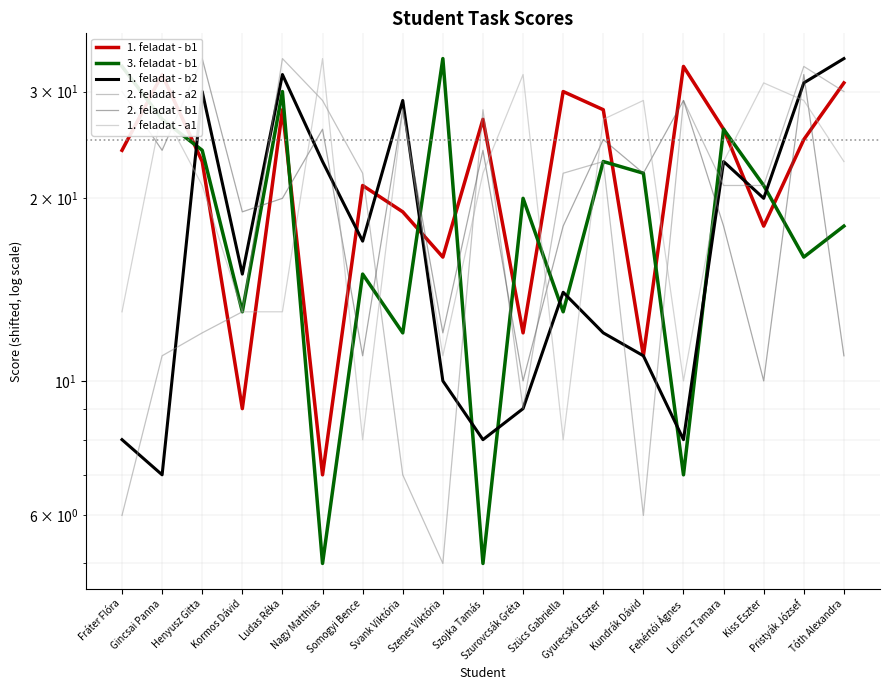

Reading left to right, what are all the values shown in this chart?

1. feladat - b1: Fráter Flóra=24	Gincsai Panna=32	Henyusz Gitta=23	Kormos Dávid=9	Ludas Réka=28	Nagy Matthias=7	Somogyi Bence=21	Svank Viktória=19	Szenes Viktória=16	Szojka Tamás=27	Szurovcsák Gréta=12	Szücs Gabriella=30	Gyurecskó Eszter=28	Kundrák Dávid=11	Fehértói Ágnes=33	Lőrincz Tamara=26	Kiss Eszter=18	Pristyák József=25	Tóth Alexandra=31
3. feladat - b1: Fráter Flóra=33	Gincsai Panna=27	Henyusz Gitta=24	Kormos Dávid=13	Ludas Réka=30	Nagy Matthias=5	Somogyi Bence=15	Svank Viktória=12	Szenes Viktória=34	Szojka Tamás=5	Szurovcsák Gréta=20	Szücs Gabriella=13	Gyurecskó Eszter=23	Kundrák Dávid=22	Fehértói Ágnes=7	Lőrincz Tamara=26	Kiss Eszter=21	Pristyák József=16	Tóth Alexandra=18
1. feladat - b2: Fráter Flóra=8	Gincsai Panna=7	Henyusz Gitta=30	Kormos Dávid=15	Ludas Réka=32	Nagy Matthias=23	Somogyi Bence=17	Svank Viktória=29	Szenes Viktória=10	Szojka Tamás=8	Szurovcsák Gréta=9	Szücs Gabriella=14	Gyurecskó Eszter=12	Kundrák Dávid=11	Fehértói Ágnes=8	Lőrincz Tamara=23	Kiss Eszter=20	Pristyák József=31	Tóth Alexandra=34
2. feladat - a2: Fráter Flóra=6	Gincsai Panna=11	Henyusz Gitta=12	Kormos Dávid=13	Ludas Réka=34	Nagy Matthias=29	Somogyi Bence=22	Svank Viktória=7	Szenes Viktória=5	Szojka Tamás=28	Szurovcsák Gréta=9	Szücs Gabriella=22	Gyurecskó Eszter=23	Kundrák Dávid=6	Fehértói Ágnes=29	Lőrincz Tamara=21	Kiss Eszter=21	Pristyák József=33	Tóth Alexandra=30
2. feladat - b1: Fráter Flóra=30	Gincsai Panna=24	Henyusz Gitta=34	Kormos Dávid=19	Ludas Réka=20	Nagy Matthias=26	Somogyi Bence=11	Svank Viktória=28	Szenes Viktória=12	Szojka Tamás=24	Szurovcsák Gréta=10	Szücs Gabriella=18	Gyurecskó Eszter=25	Kundrák Dávid=22	Fehértói Ágnes=29	Lőrincz Tamara=18	Kiss Eszter=10	Pristyák József=32	Tóth Alexandra=11
1. feladat - a1: Fráter Flóra=13	Gincsai Panna=28	Henyusz Gitta=21	Kormos Dávid=13	Ludas Réka=13	Nagy Matthias=34	Somogyi Bence=8	Svank Viktória=28	Szenes Viktória=11	Szojka Tamás=22	Szurovcsák Gréta=32	Szücs Gabriella=8	Gyurecskó Eszter=27	Kundrák Dávid=29	Fehértói Ágnes=10	Lőrincz Tamara=23	Kiss Eszter=31	Pristyák József=29	Tóth Alexandra=23